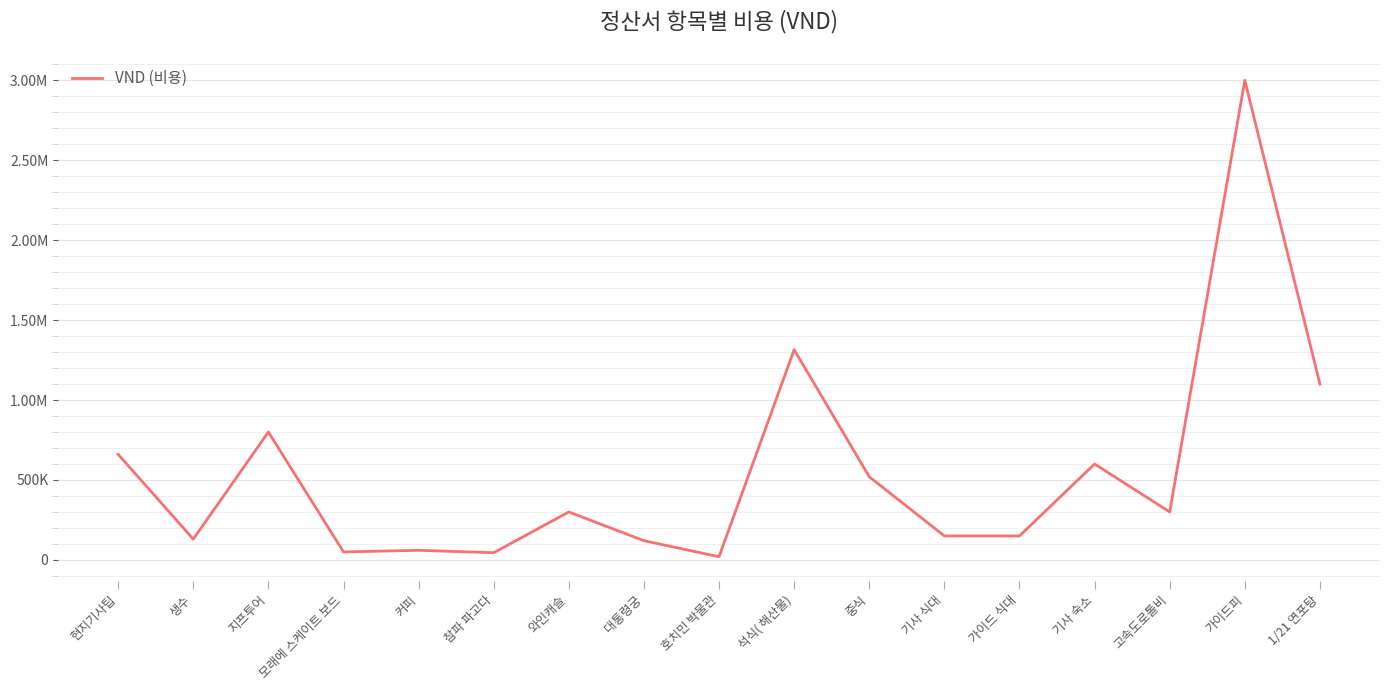

What is the label of the 10th point from the left?

석식( 해산물)